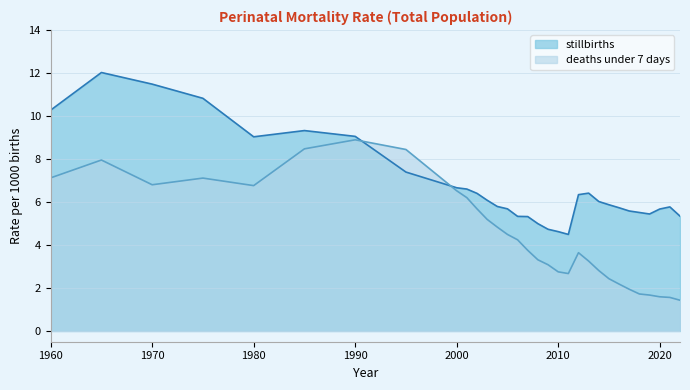

Reading left to right, list all the values displayed in this chart.

stillbirths: 1960=10.3	1965=12.0	1970=11.5	1975=10.8	1980=9.0	1985=9.3	1990=9.1	1995=7.4	2000=6.7	2001=6.6	2002=6.4	2003=6.1	2004=5.8	2005=5.7	2006=5.3	2007=5.3	2008=5.0	2009=4.7	2010=4.6	2011=4.5	2012=6.3	2013=6.4	2014=6.0	2015=5.9	2016=5.7	2017=5.6	2018=5.5	2019=5.4	2020=5.7	2021=5.8	2022=5.3
deaths under 7 days: 1960=7.1	1965=8.0	1970=6.8	1975=7.1	1980=6.8	1985=8.5	1990=8.9	1995=8.4	2000=6.5	2001=6.2	2002=5.7	2003=5.2	2004=4.8	2005=4.5	2006=4.2	2007=3.8	2008=3.3	2009=3.1	2010=2.8	2011=2.7	2012=3.6	2013=3.2	2014=2.8	2015=2.4	2016=2.2	2017=1.9	2018=1.7	2019=1.7	2020=1.6	2021=1.6	2022=1.4